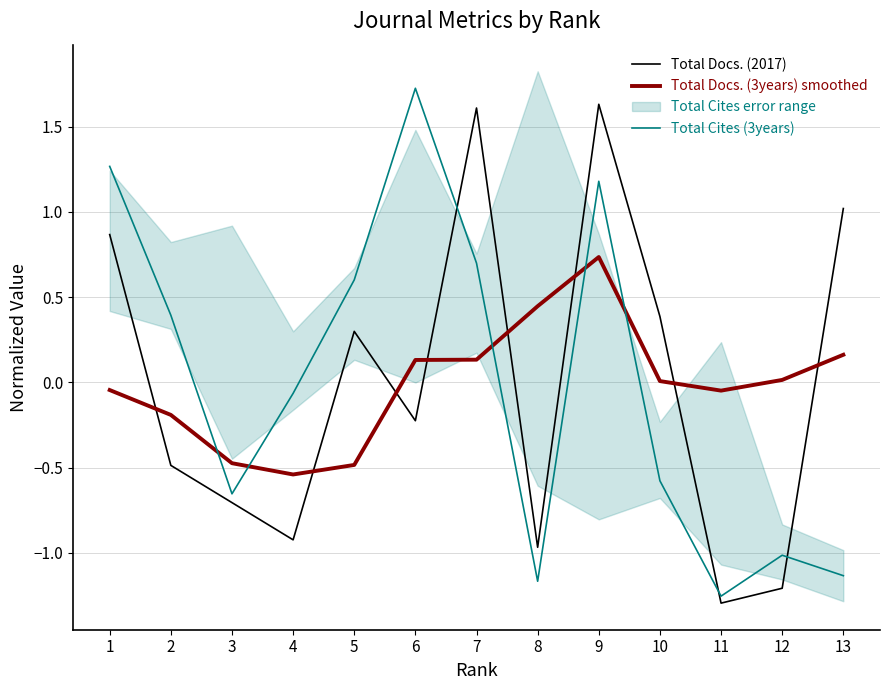

How many times do Total Docs. (3years) smoothed and Total Docs. (2017) cross each other?

8